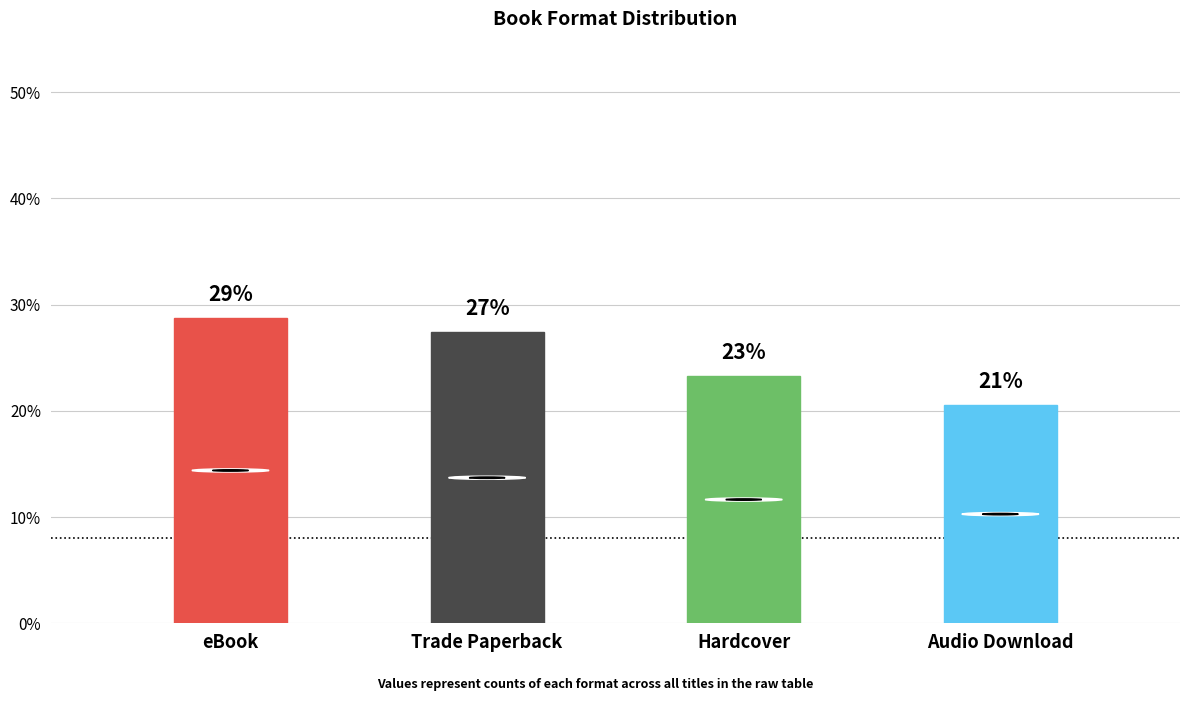

How many bars are there in total?

4